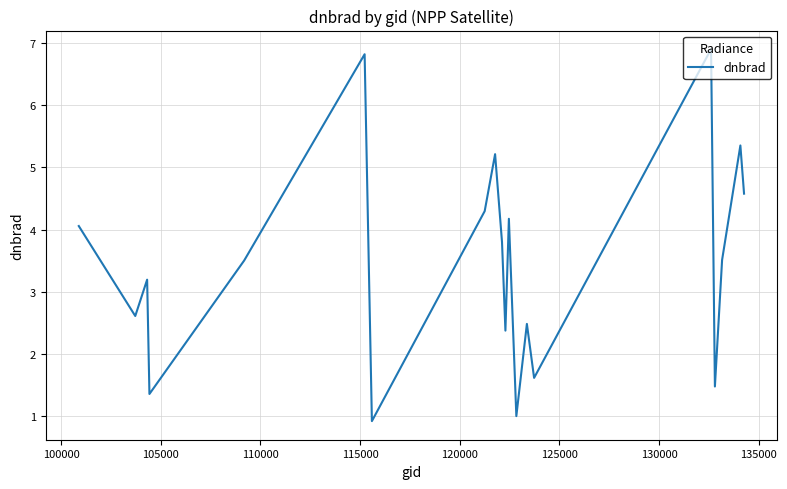

How many values are below 3?

8